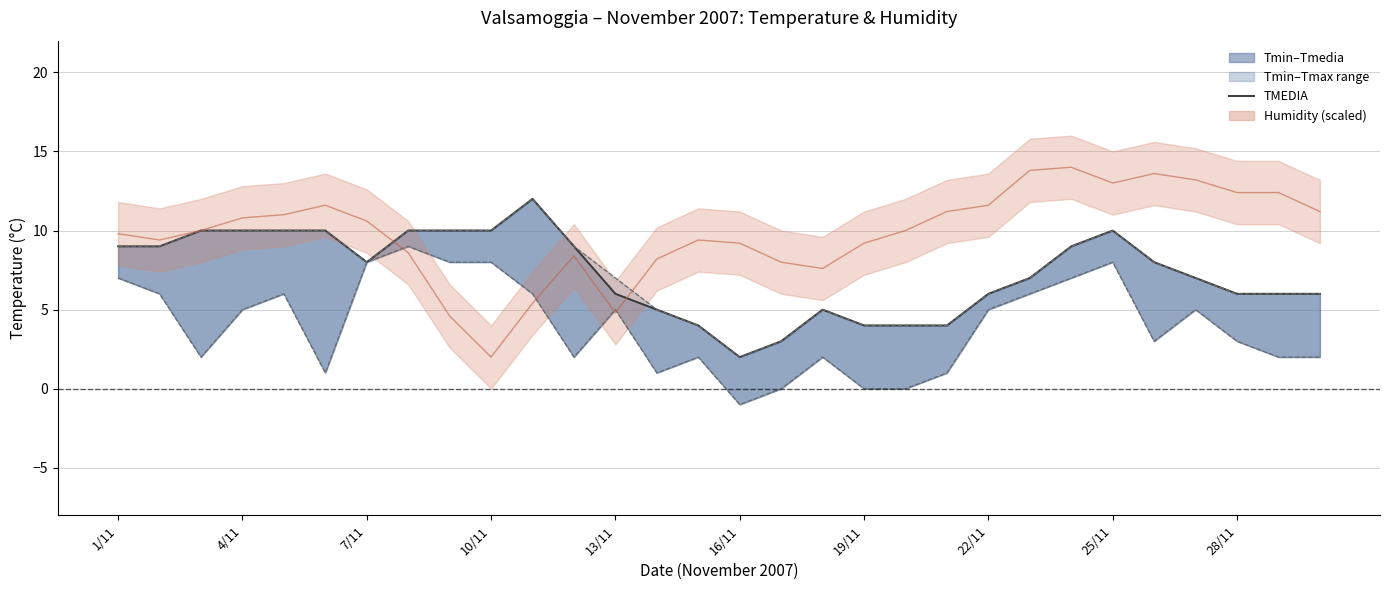

How many lines are shown in the chart?

1